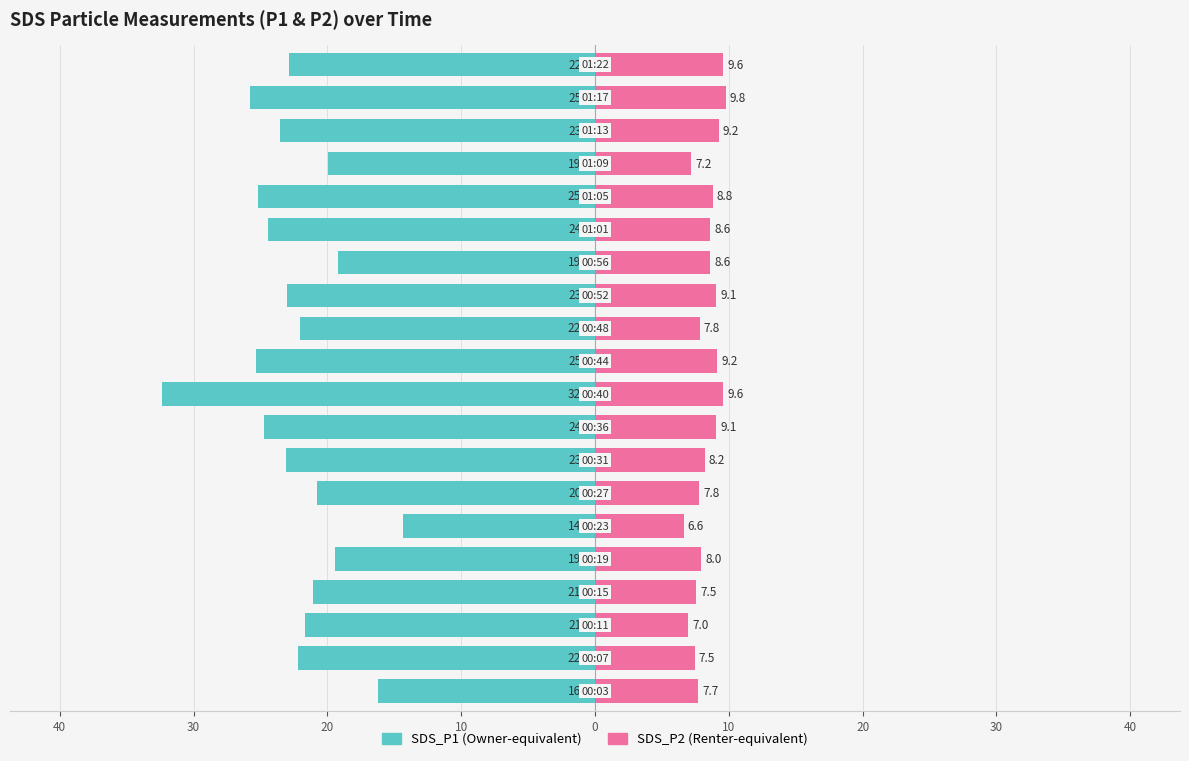

Is it true that SDS_P1 equals -31.0 at 13?

False